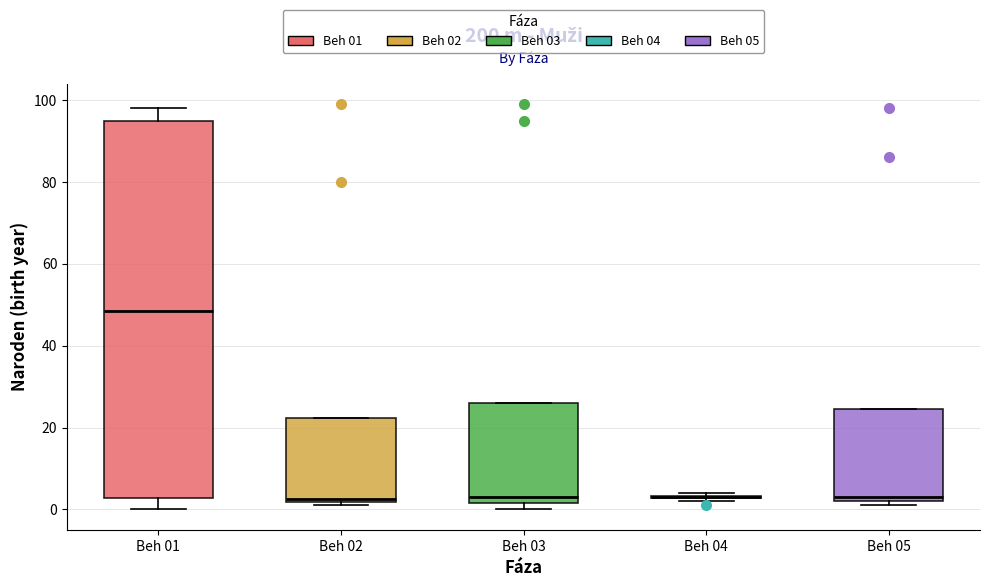

Reading left to right, read every box against the y-axis: the position of its median line, the range the box covers, and the ends of its whiskers. The values are not printed on the chart, so give them approximately, as read against the axis.

Beh 01: median 48, box 2 to 96, whiskers 0 to 98
Beh 02: median 2 (just above the box's lower edge), box 2 to 22, whiskers 2 (just below the box's lower edge) to 22
Beh 03: median 4, box 2 to 26, whiskers 0 to 26
Beh 04: box collapsed to a line at 4, whiskers 2 to 4
Beh 05: median 4, box 2 to 24, whiskers 2 (just below the box's lower edge) to 24